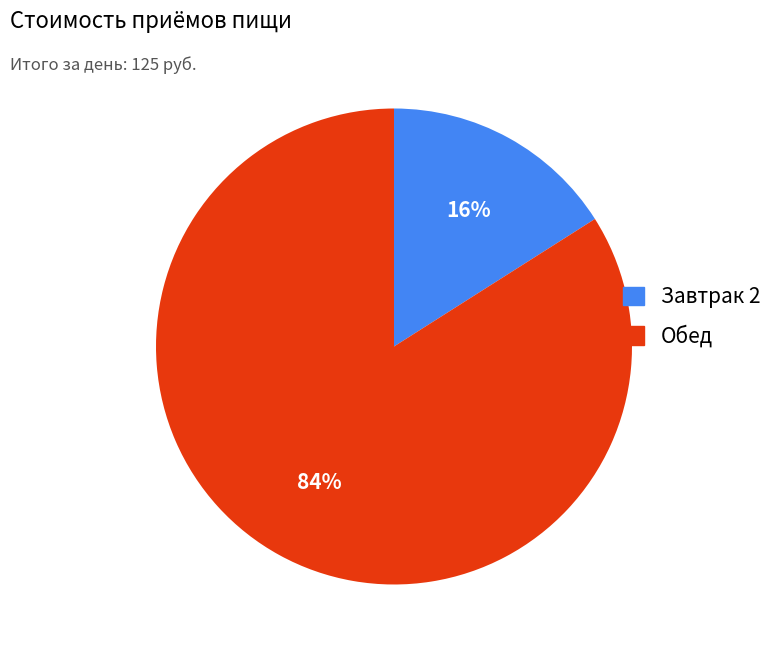

Which category has the biggest portion of the pie?

Обед